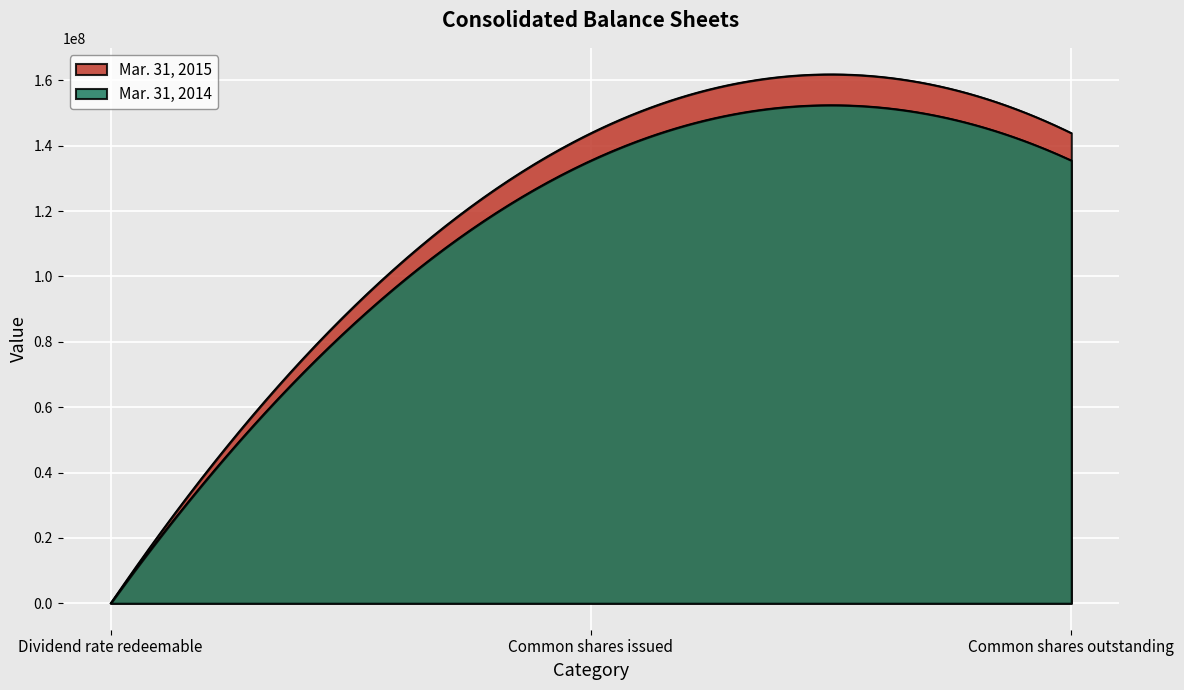

What position from the left is Dividend rate redeemable?

1